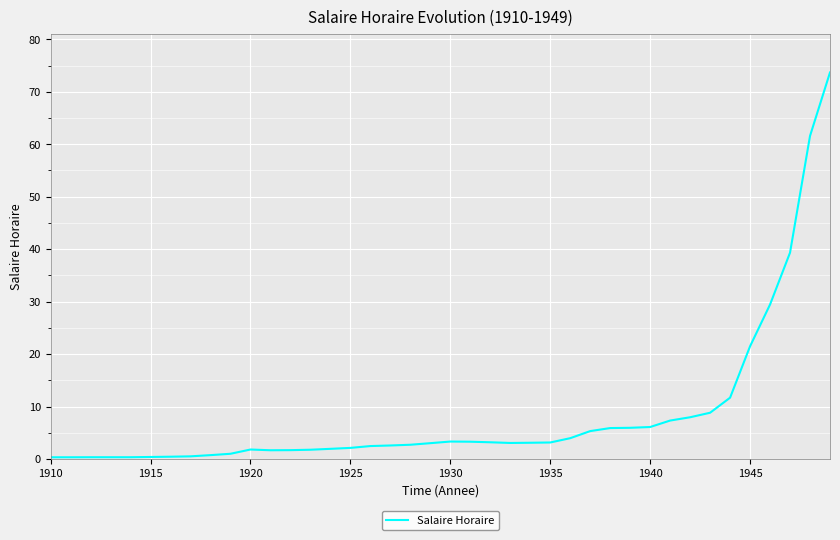

What is the maximum value shown in the chart?

73.7